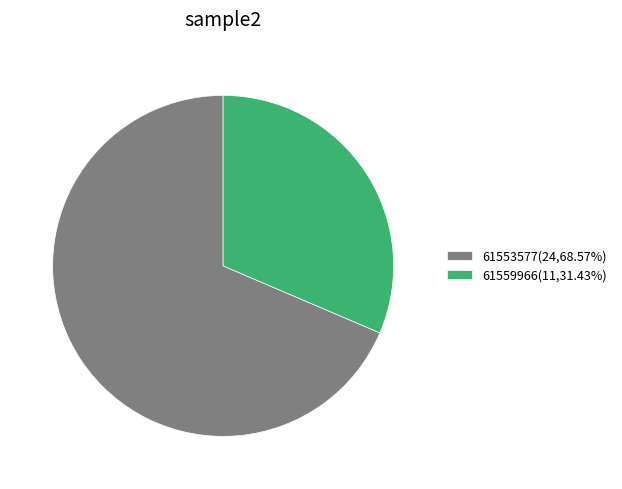

Between 61559966 and 61553577, which is larger?

61553577